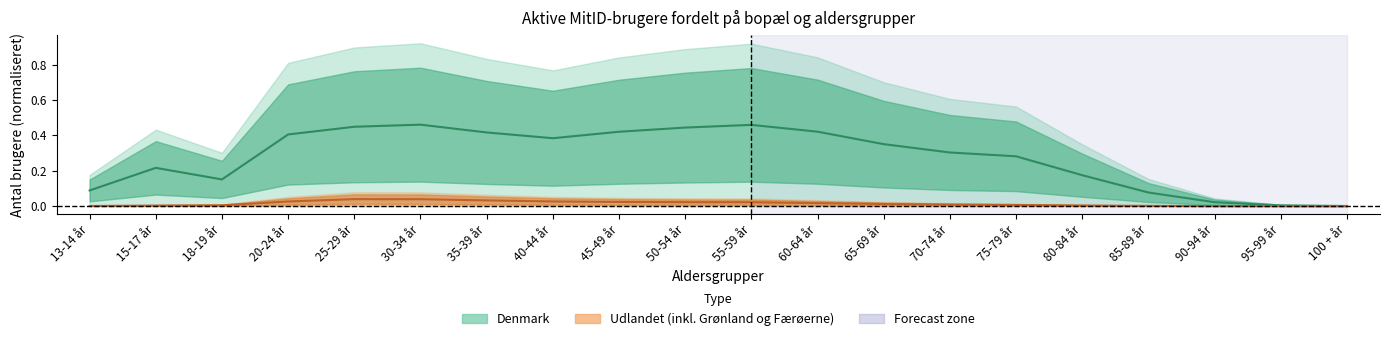

What is the value of the Denmark point at the 13th from the left?

0.4